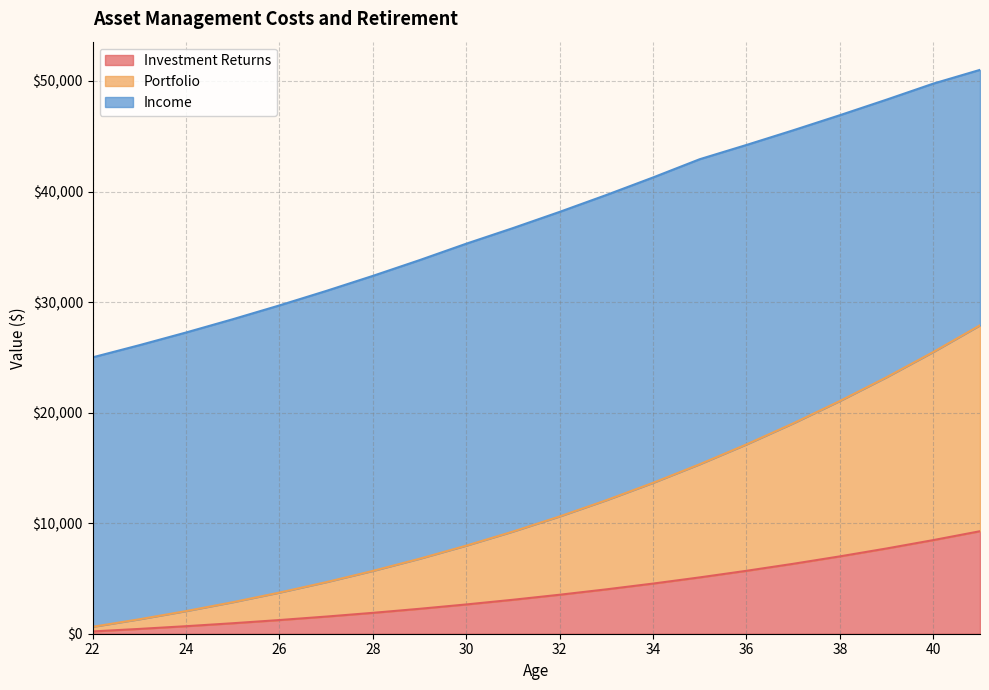

What is the sum of all Investment Returns values?

76559.5